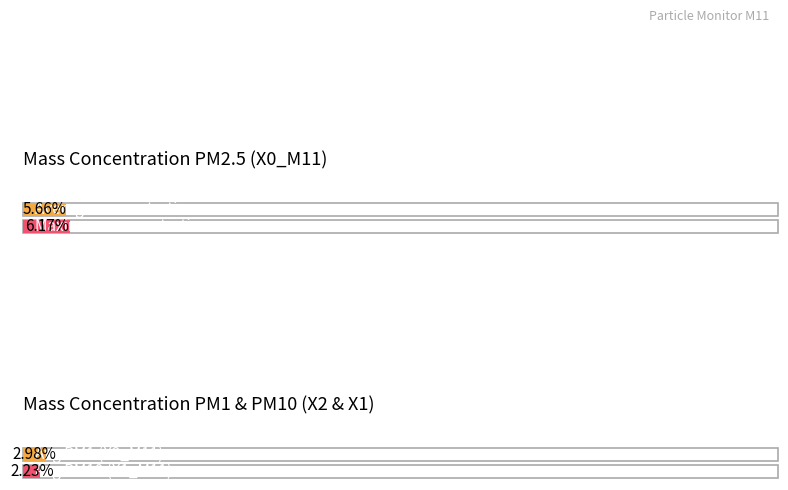

Which has a higher value, 03:07 or 03:06?

03:07